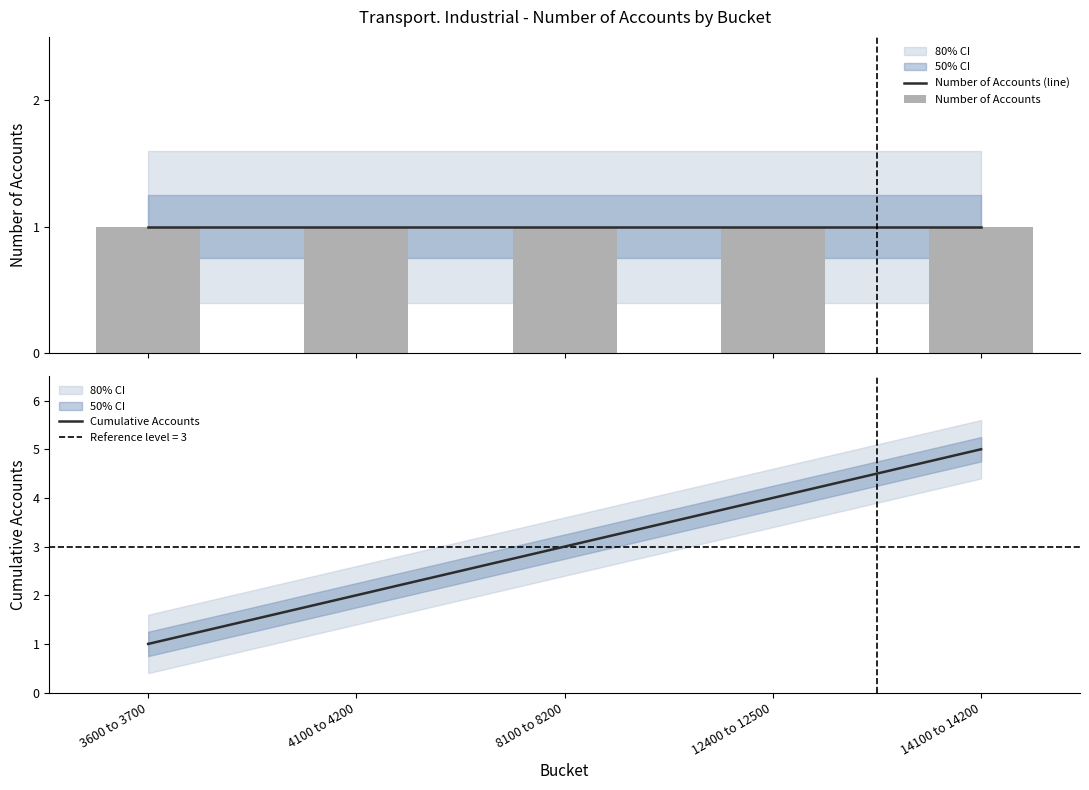

The Number of Accounts series shows 1 at 12400 to 12500. True or false?

True